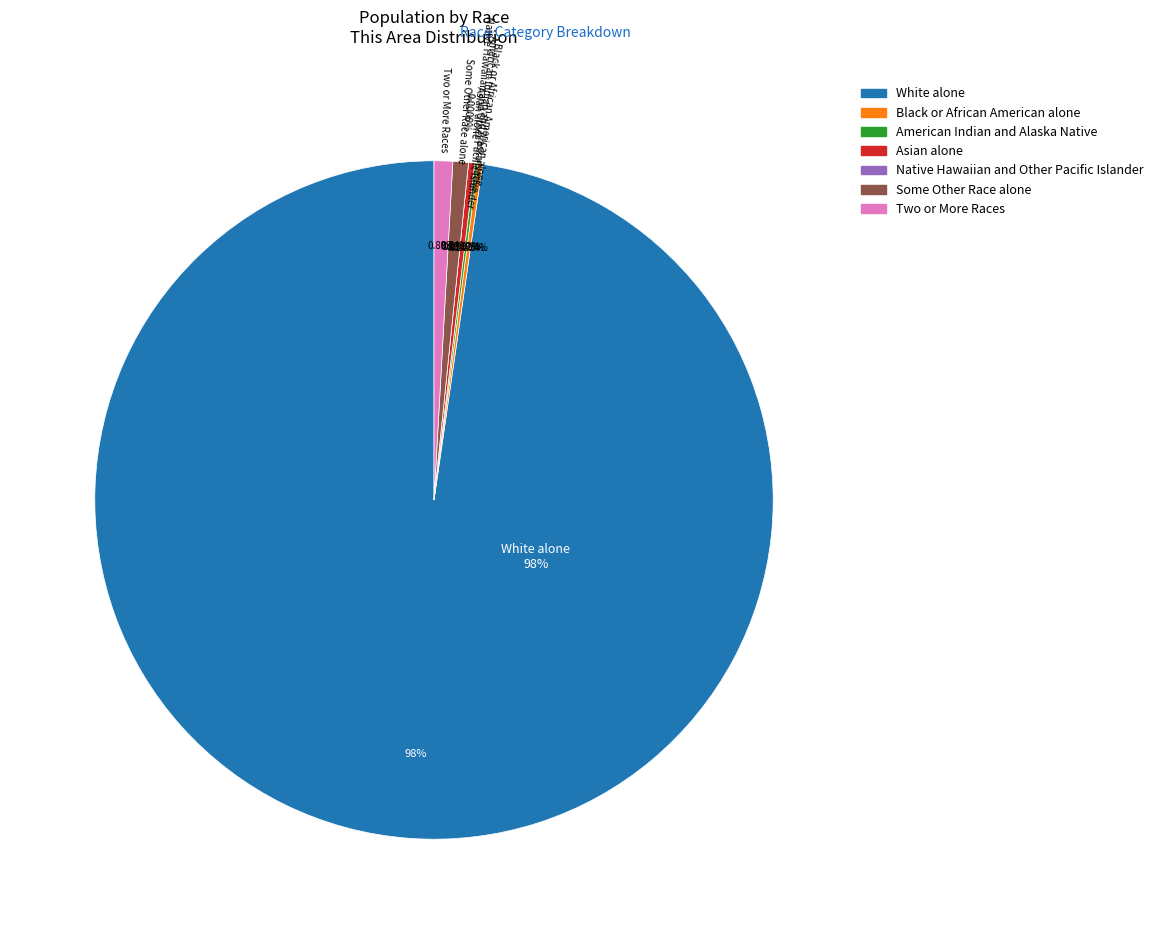

The Native Hawaiian and Other Pacific Islander slice represents 1% of the pie. True or false?

False